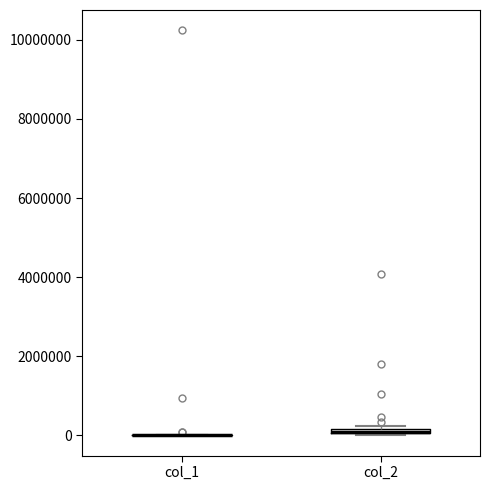

Where is the upper edge of the box for col_2 on the y-axis? The values are not printed on the chart, so give them approximately, as read against the axis.

200000